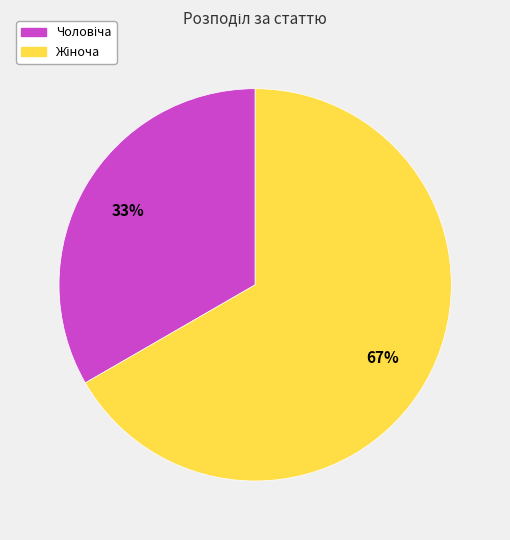

To the nearest percent, what is the average slice percentage?

50%